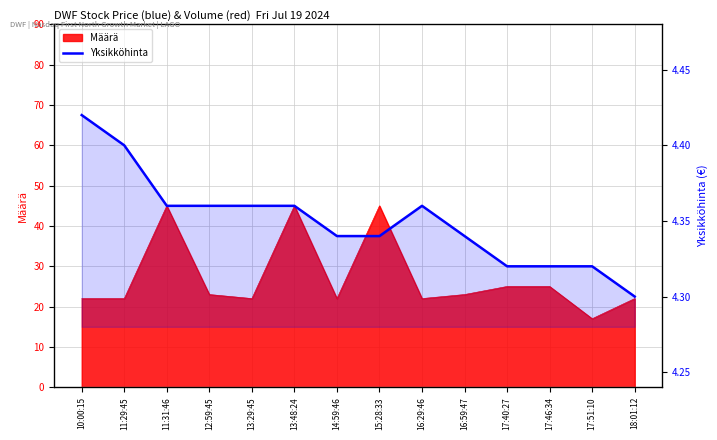

Reading left to right, extract all data points from this chart.

4.4	4.4	4.4	4.4	4.4	4.4	4.3	4.3	4.4	4.3	4.3	4.3	4.3	4.3